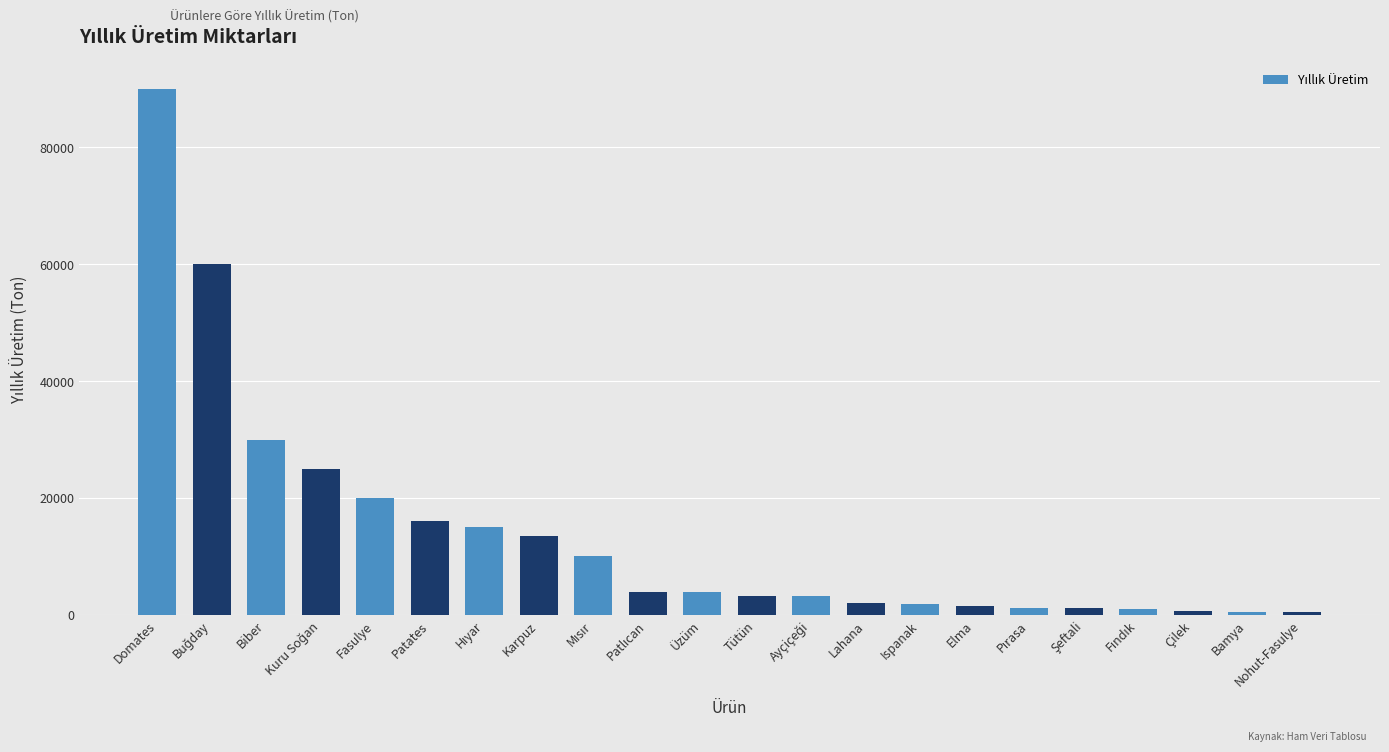

Are the bars grouped side by side (vs. stacked)?

No